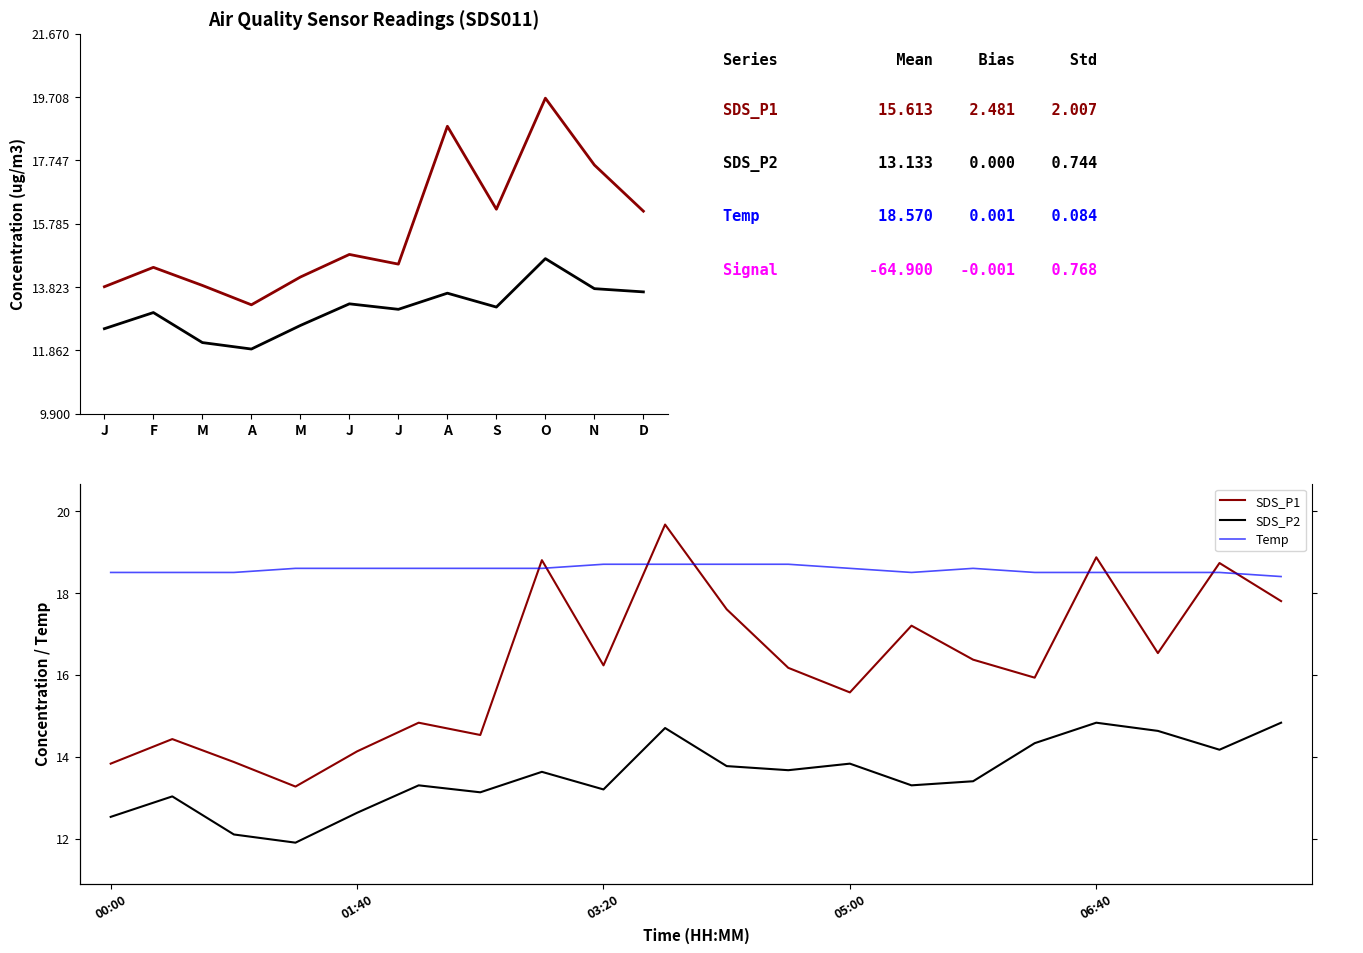

At how many categories does at least one series exceed 18?

20